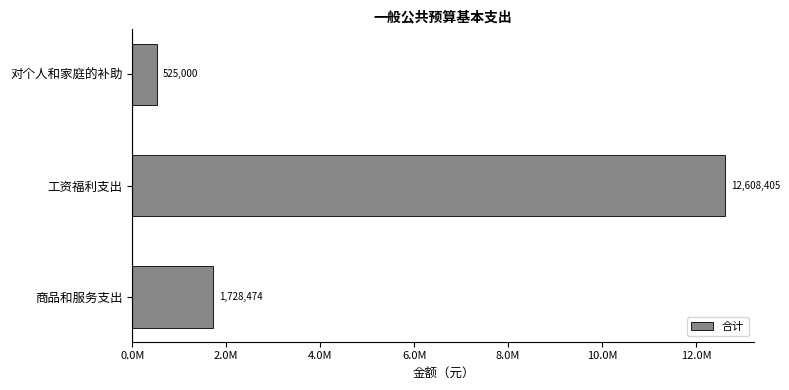

Does the chart contain any negative values?

No